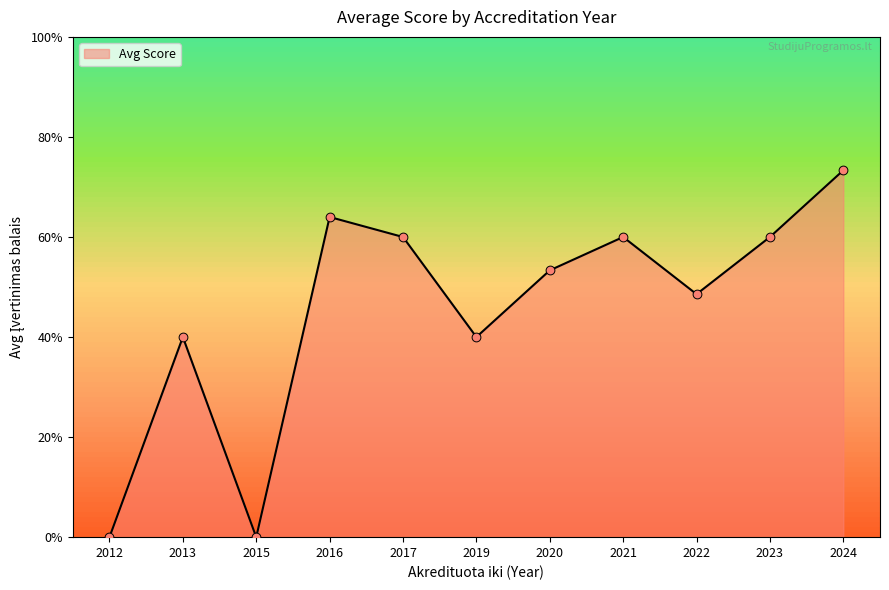

What is the ratio of the value at 2022 to the value at 2022?

1.0